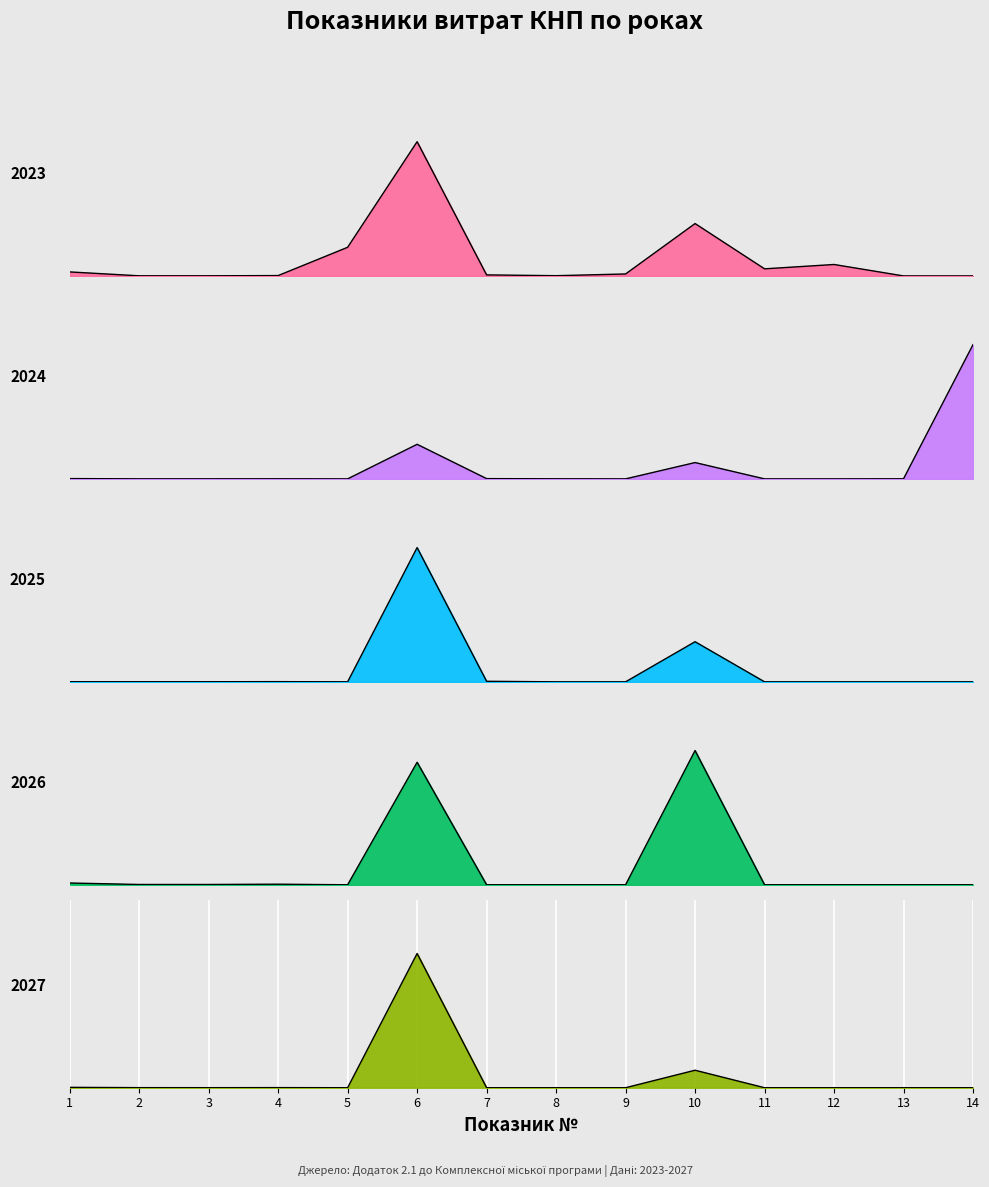

Which has a higher value, 12 or 10?

10